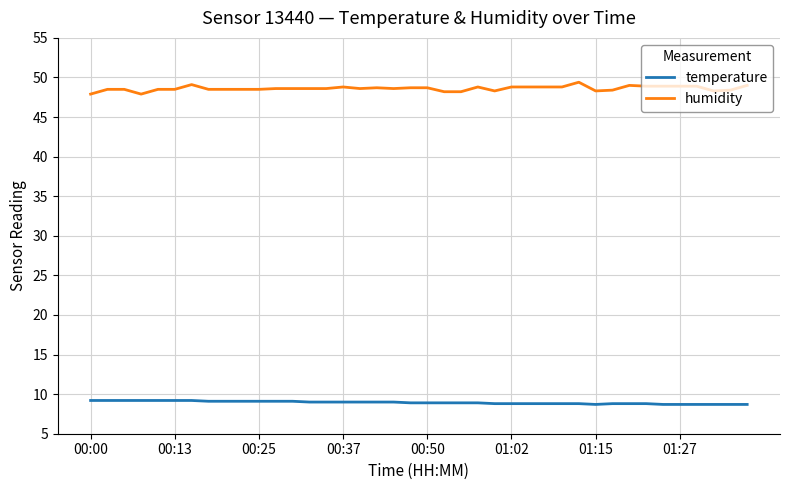

What is the maximum value for temperature?

9.2